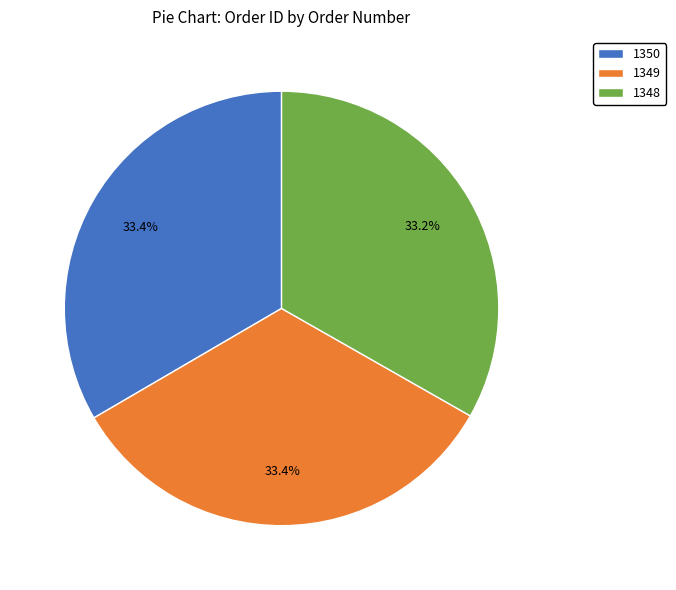

Approximately how many times larger is the value at 1350 compared to 1348?

1.0